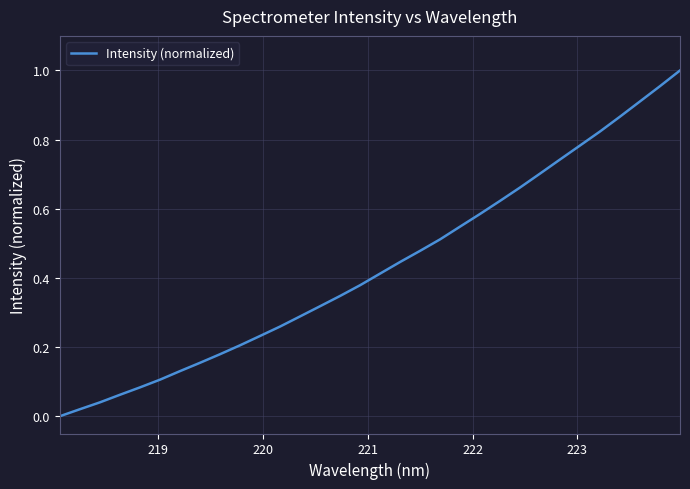

Does the chart have visible grid lines?

Yes